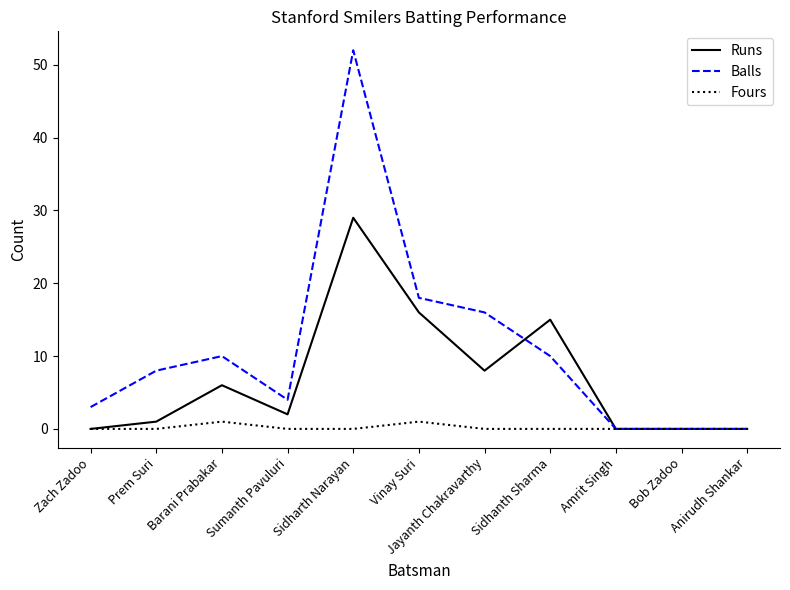

The Balls series shows 24 at Jayanth Chakravarthy. True or false?

False